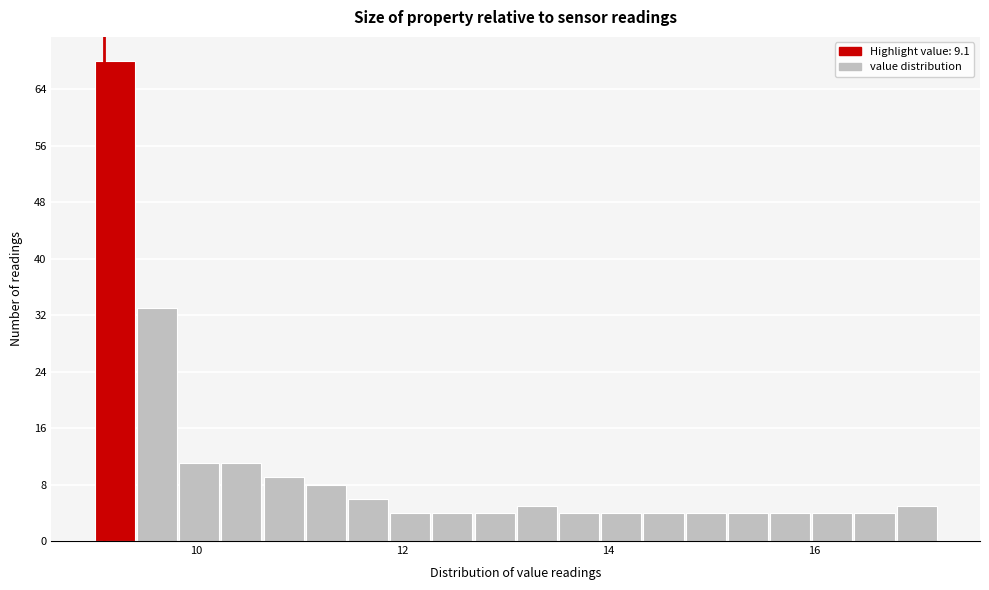

Read against the x-axis, roughly where is the centre of the tallest bar?

9.2